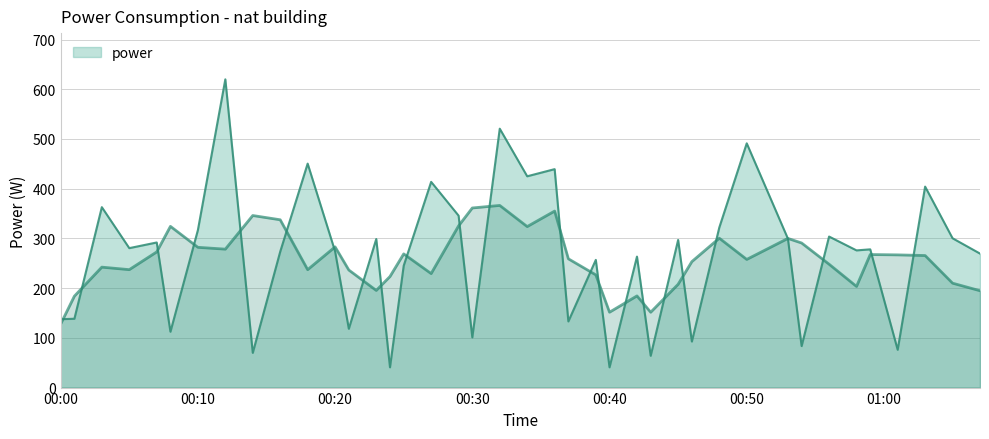

The chart shows a value of 56.0 at 2024-01-29T00:58:00. True or false?

False